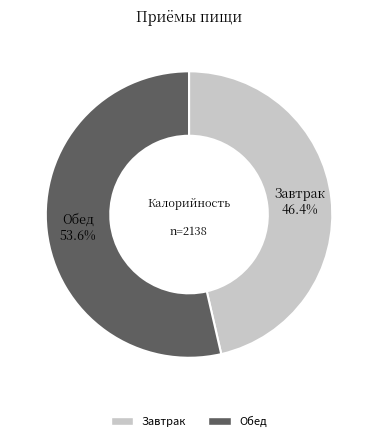

Between Завтрак and Обед, which is larger?

Обед